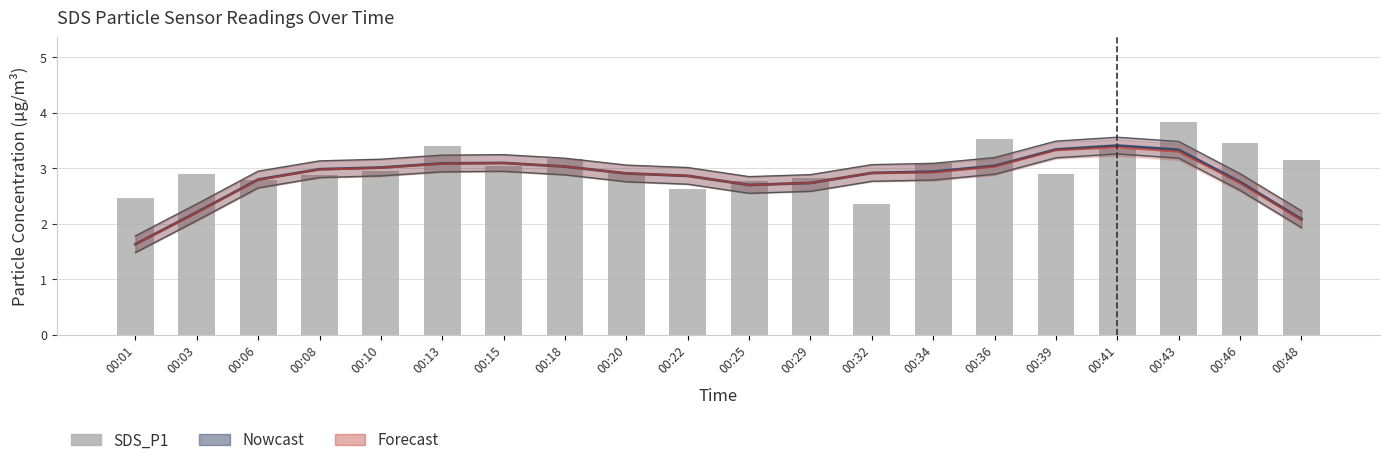

The value at 00:46 is 3.5. True or false?

True